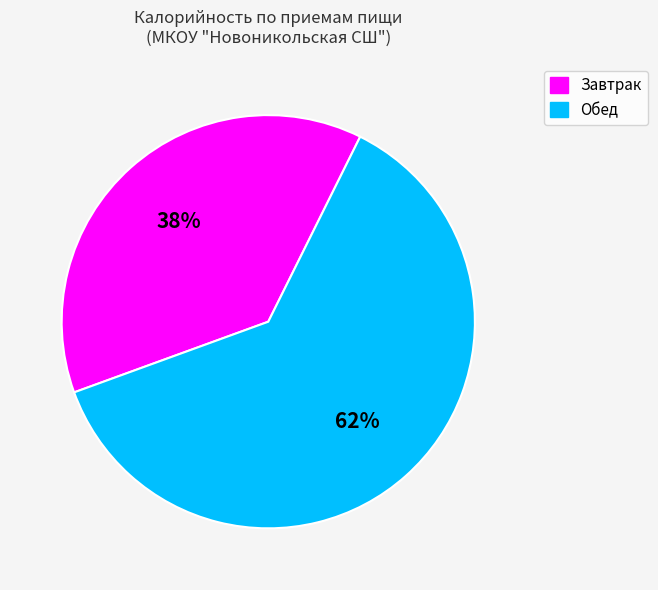

Which has a higher value, Обед or Завтрак?

Обед